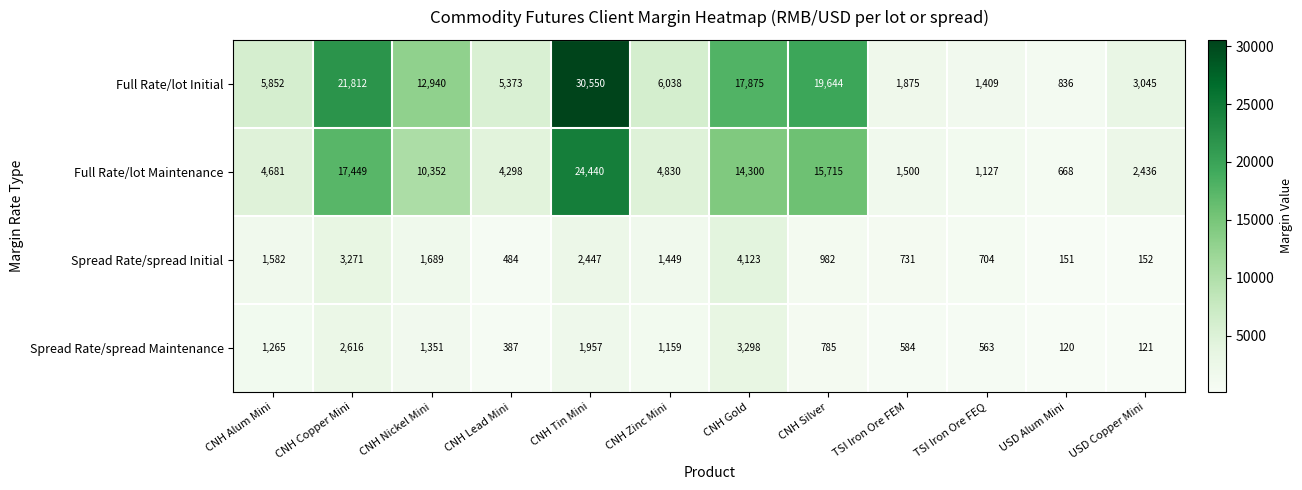

What is the spread (max minus min) of values at TSI Iron Ore FEM?

1291